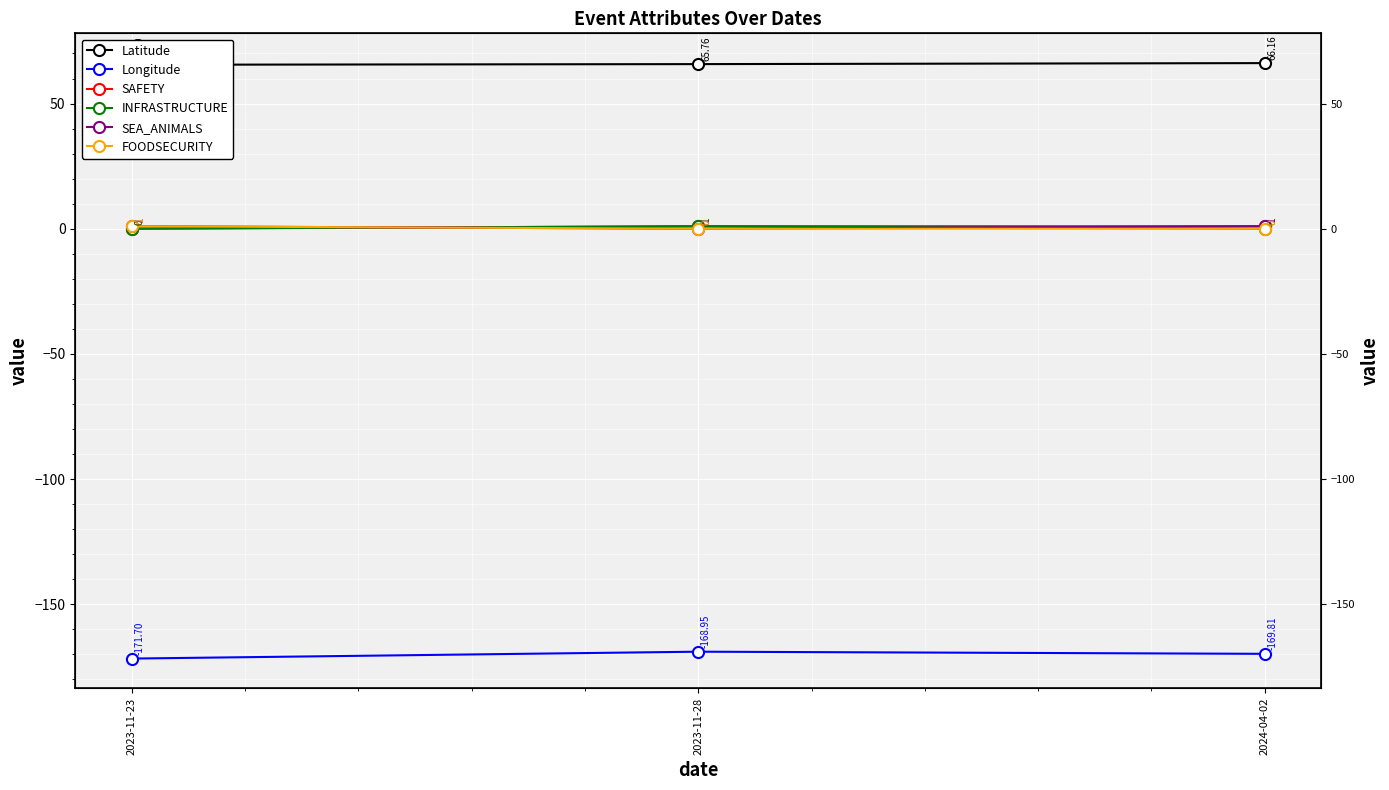

Which series has the largest total across all categories?

Latitude